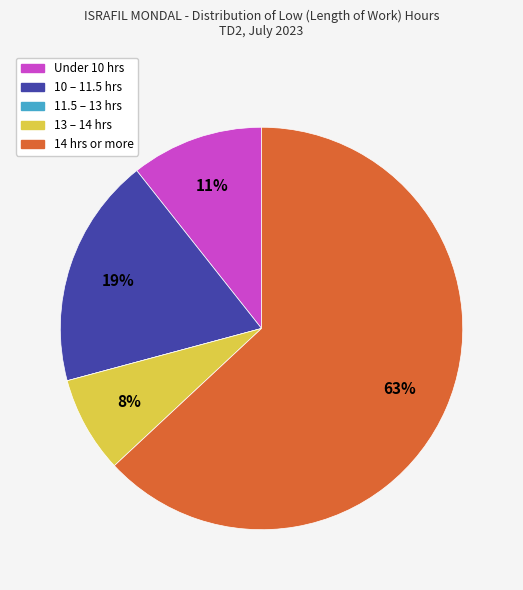

Is there a majority slice in this chart?

Yes